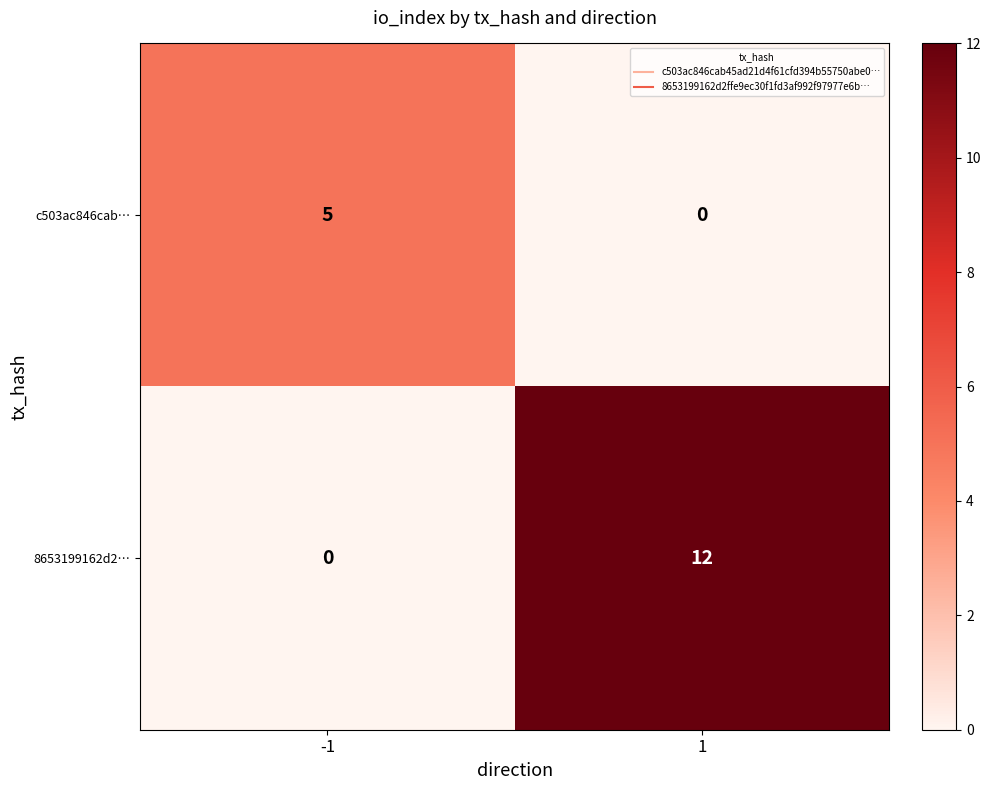

Reading right to left, what are all the values shown in this chart?

c503ac846cab…: 1=0	-1=5
8653199162d2…: 1=12	-1=0